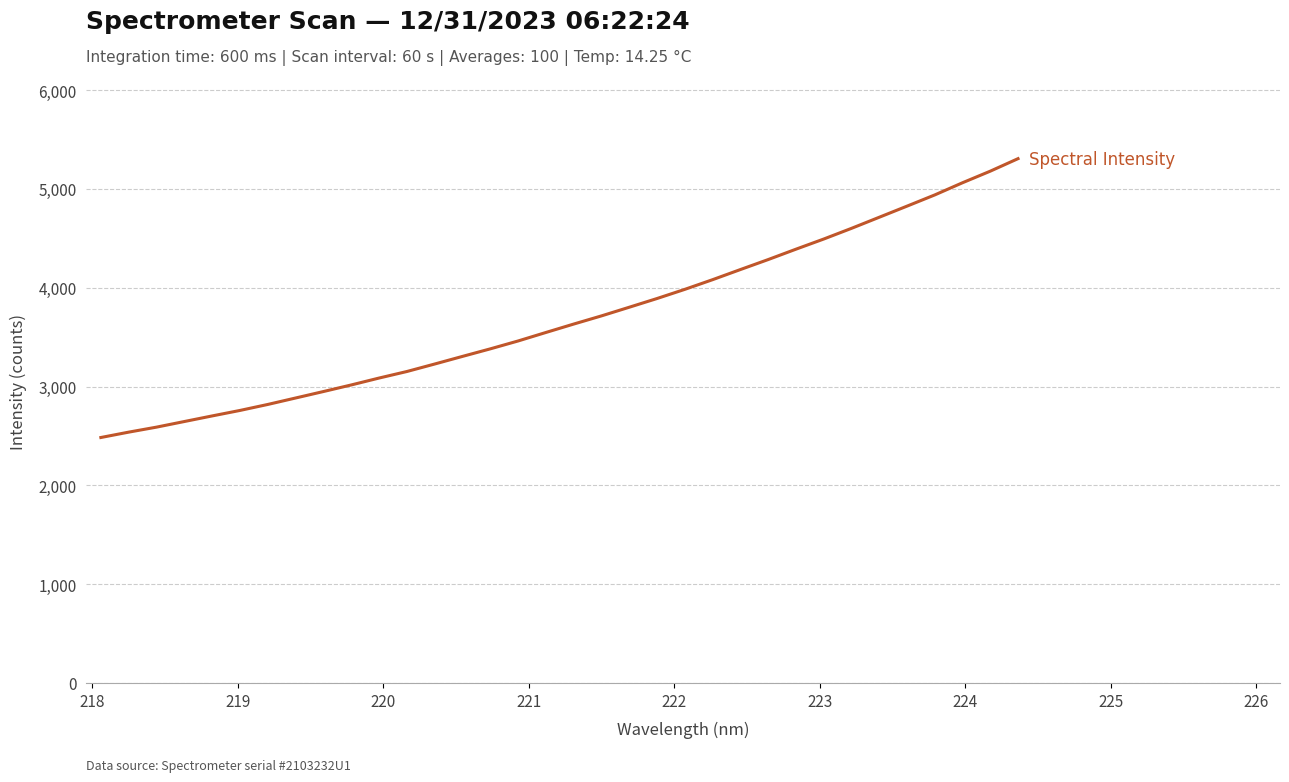

What is the maximum value shown in the chart?

5306.0